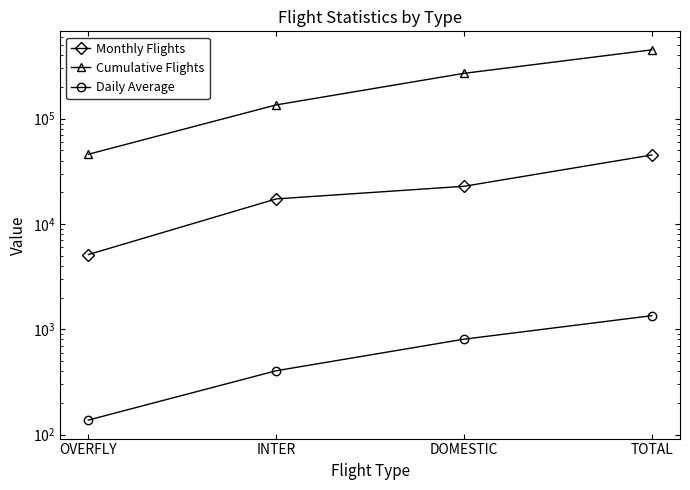

The value of Monthly Flights at INTER is 17301.0. True or false?

True